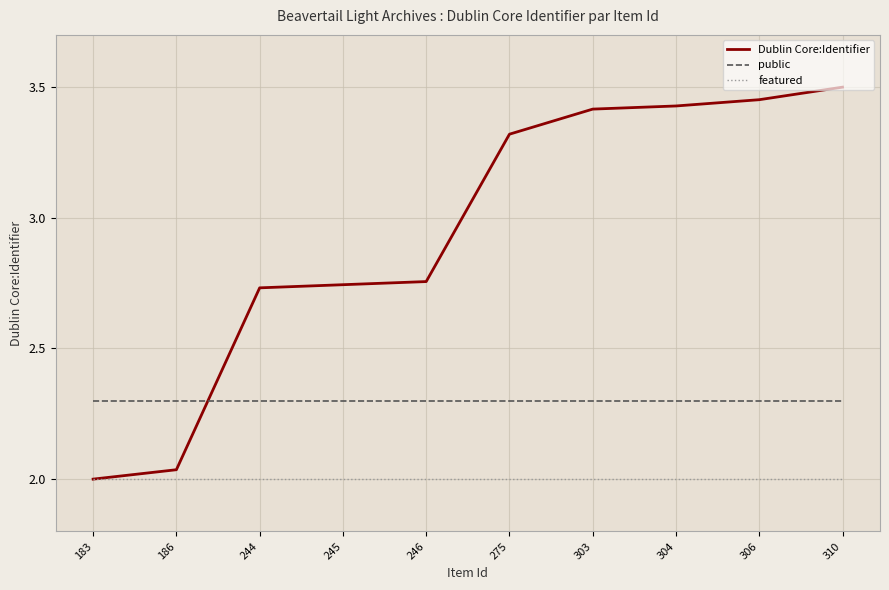

Read the public value at 244.

2.3